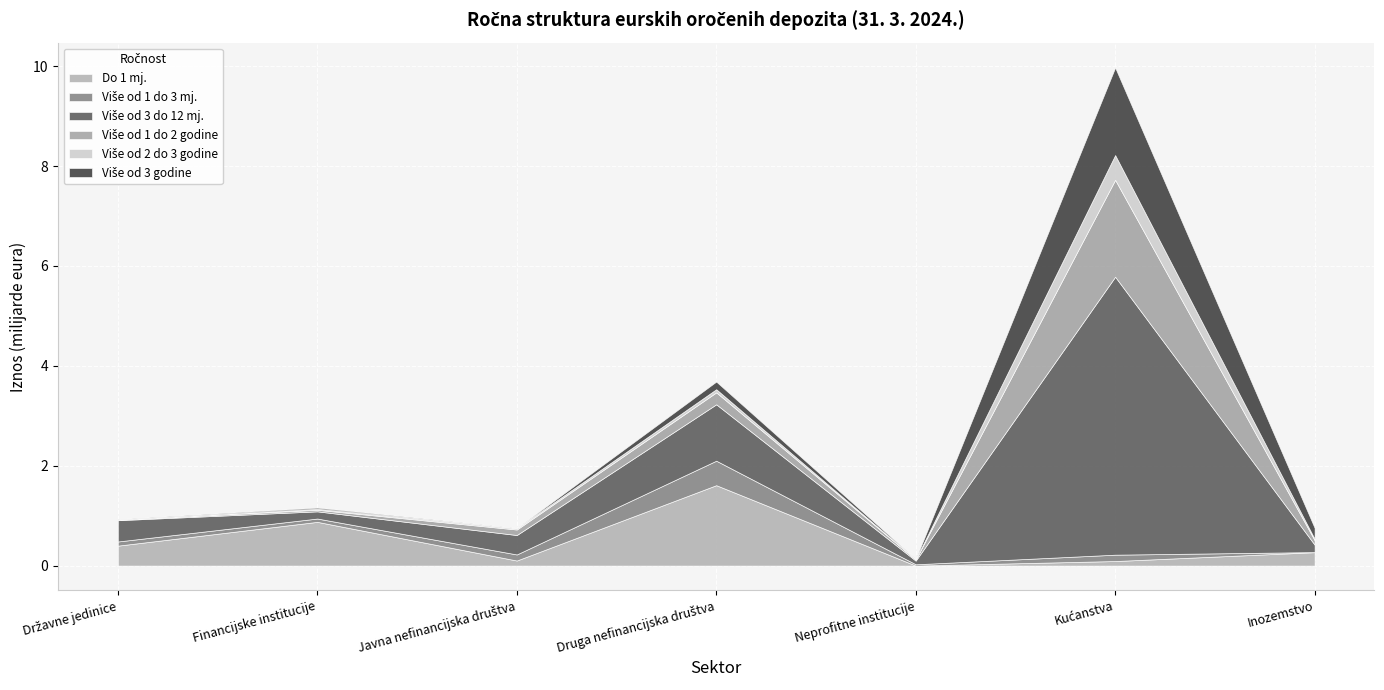

True or false: Više od 2 do 3 godine and Više od 1 do 2 godine cross at least once.

False